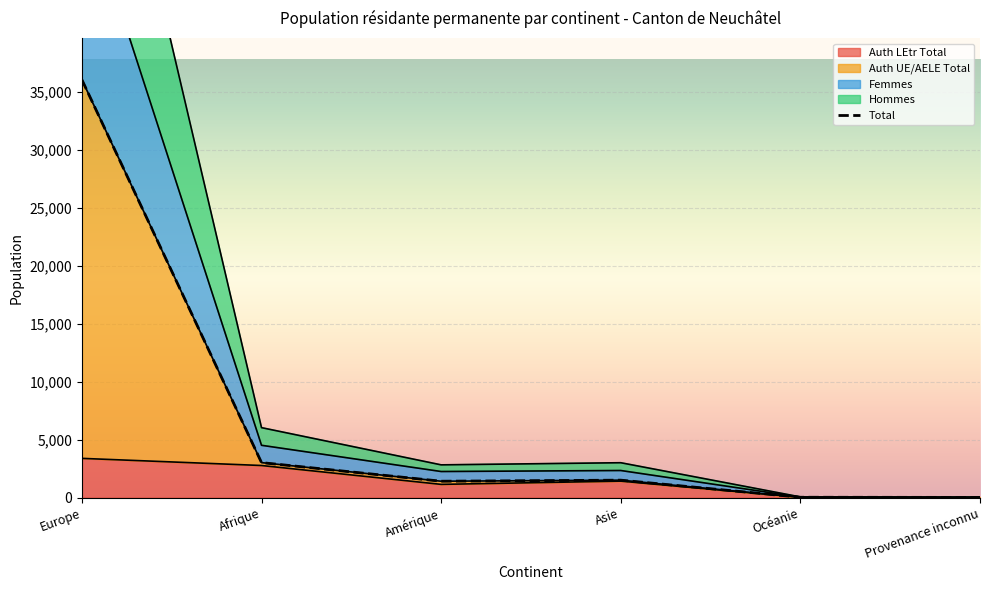

Where does the data first go above 1505?

Europe